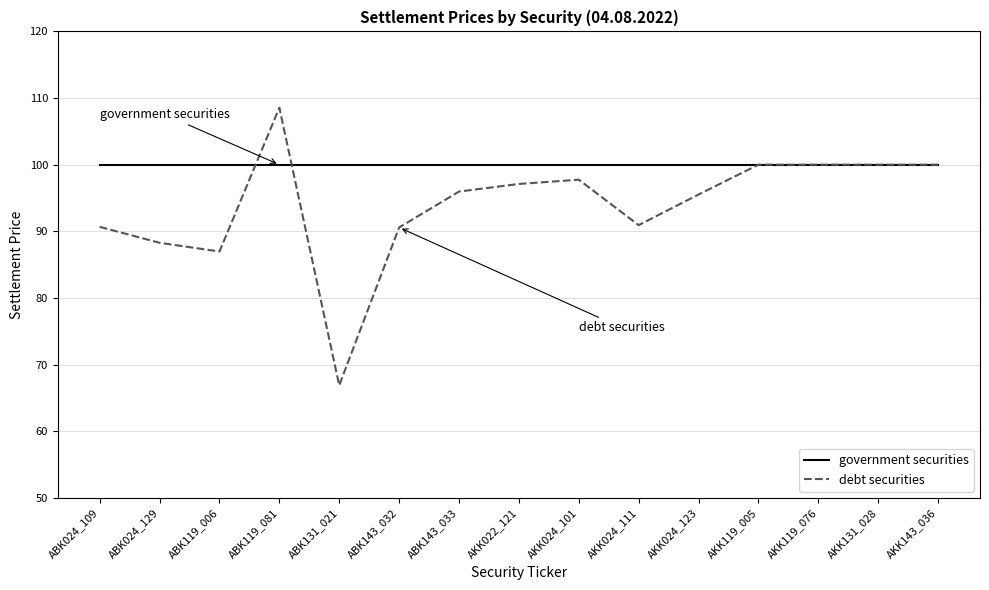

Which series has the largest total across all categories?

government securities